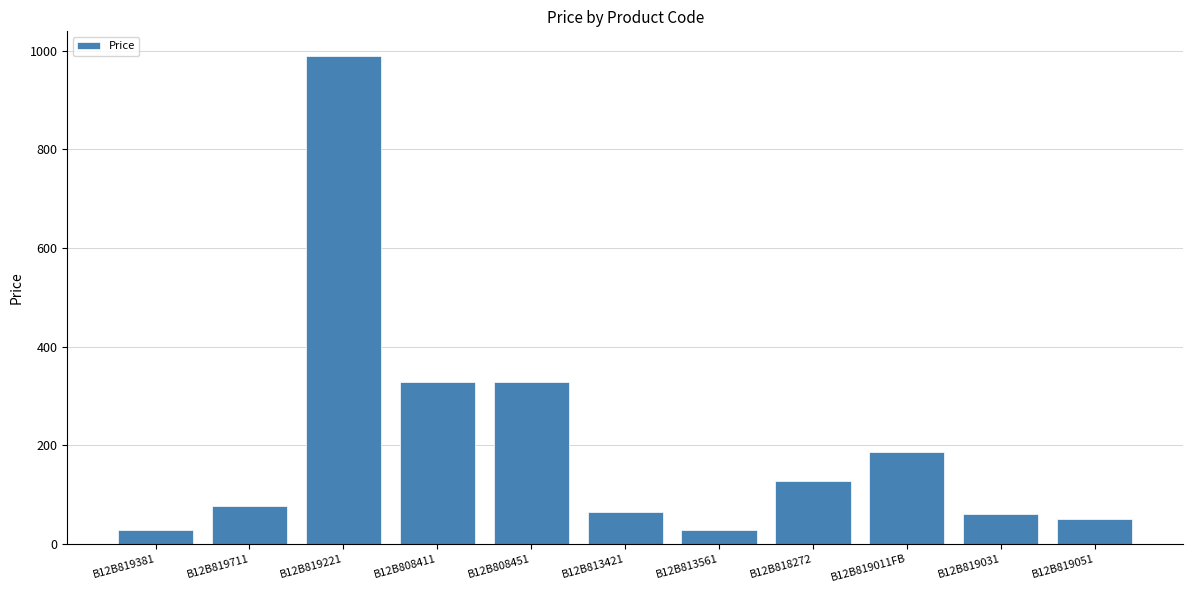

True or false: the data shows 134.4 at B12B819711.

False